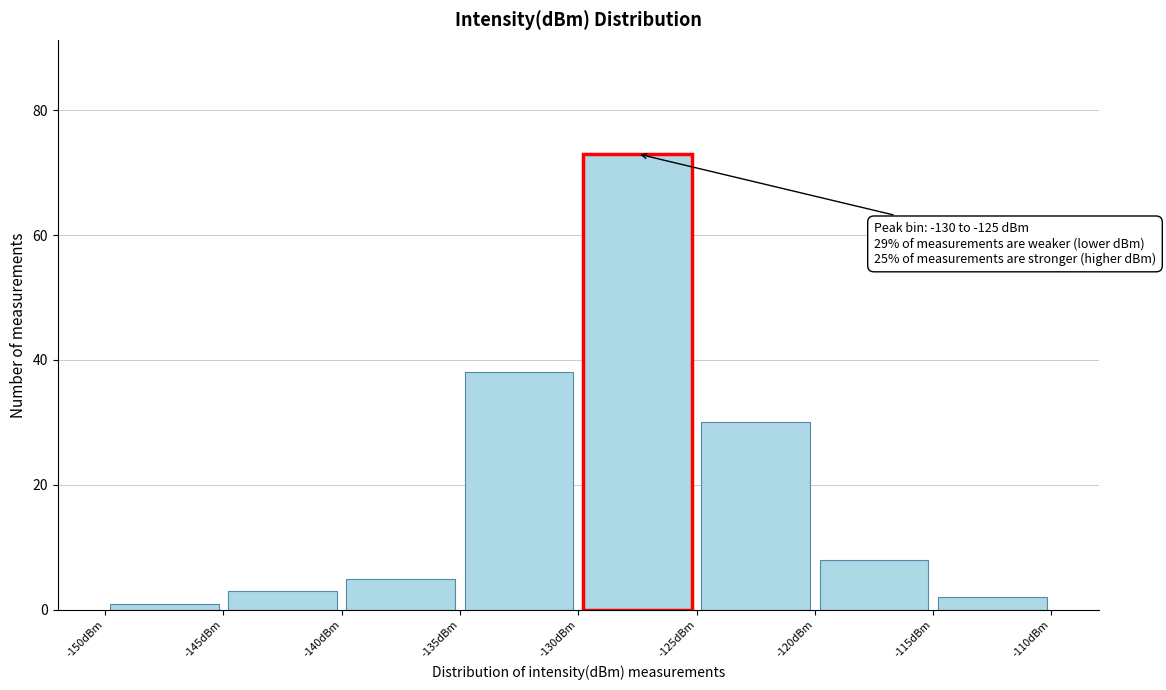

Which range on the x-axis has the tallest bar?

-130 to -125